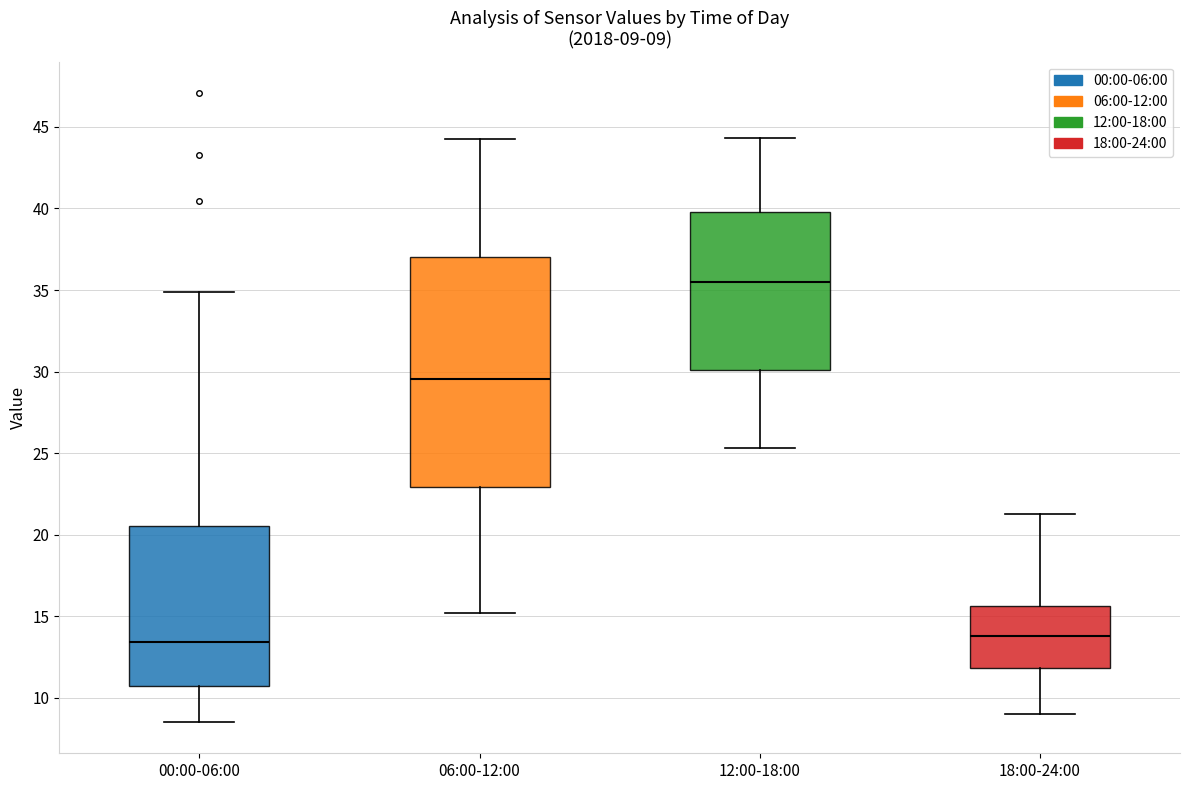

Comparing the boxes themselves (not the whiskers), which one is the tallest?

06:00-12:00